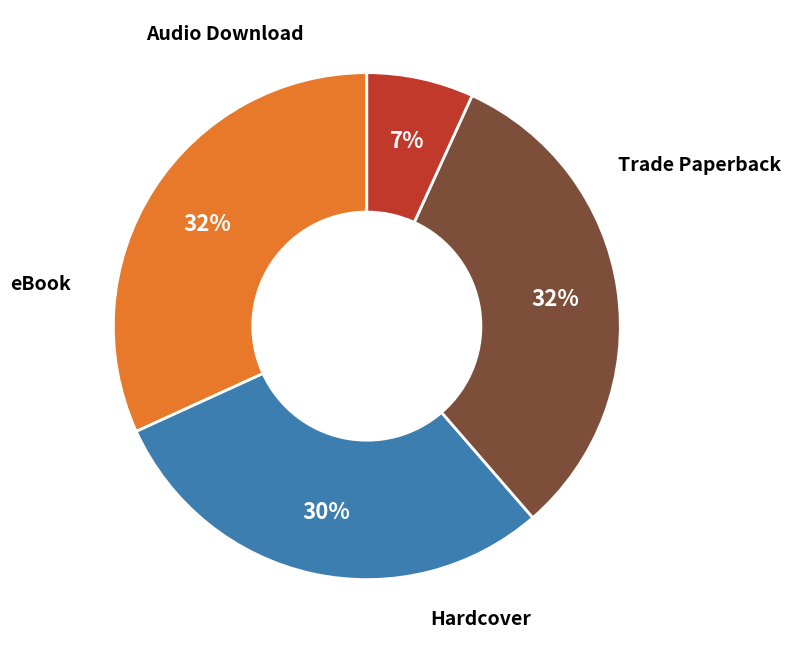

Does any single category account for the majority?

No